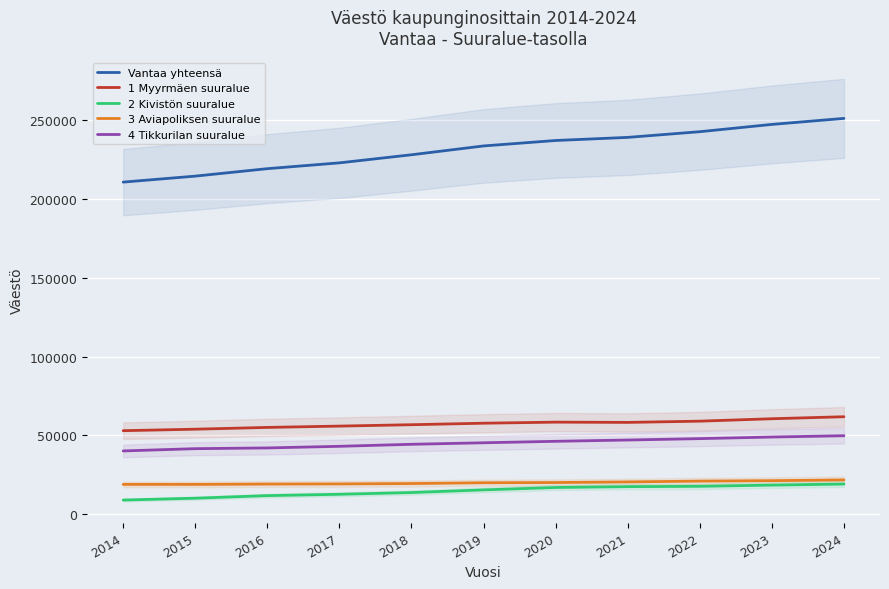

How many values in the 3 Aviapoliksen suuralue series are below 19883?

5